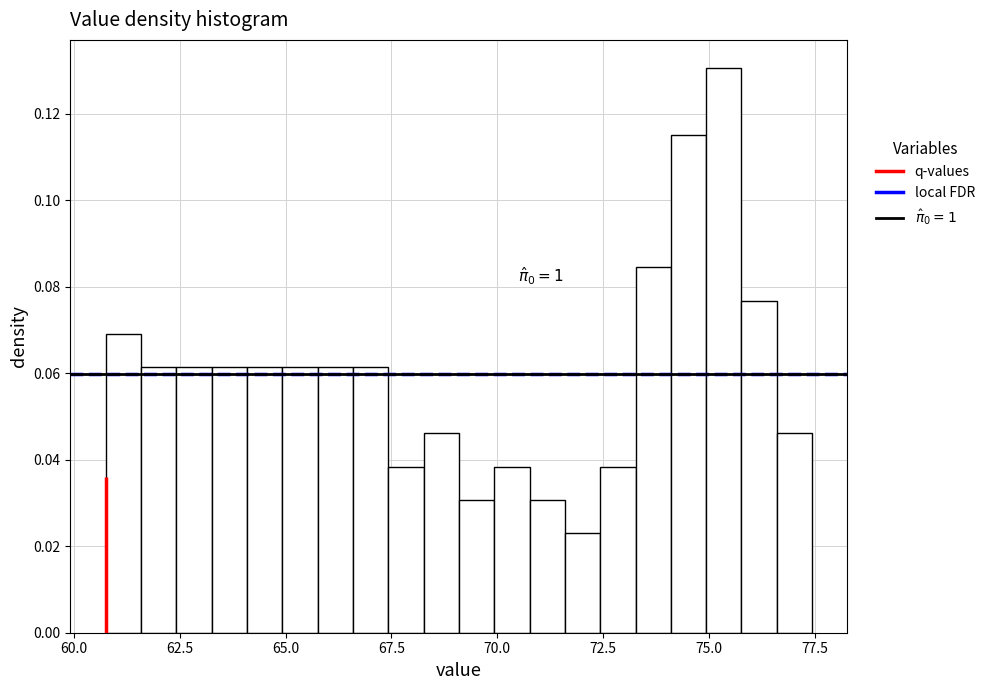

Read against the x-axis, roughly where is the centre of the tallest bar?

75.5